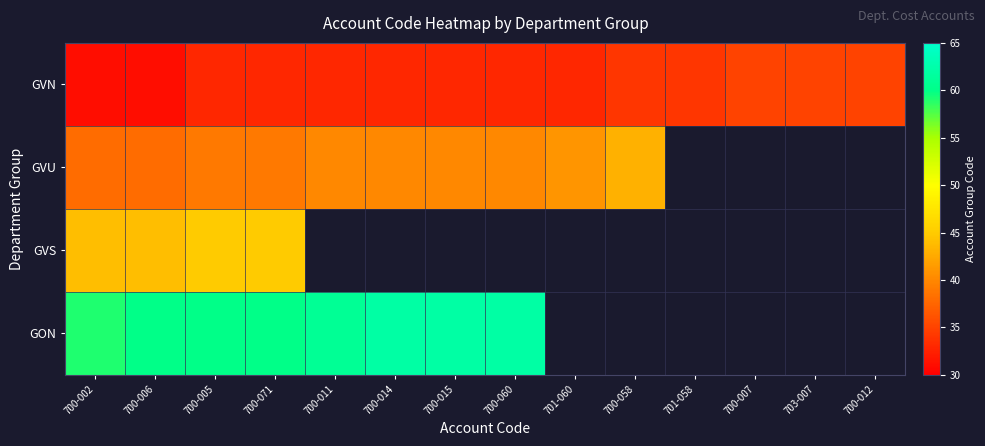

The value of GVU at 700-015 is 22.0. True or false?

False